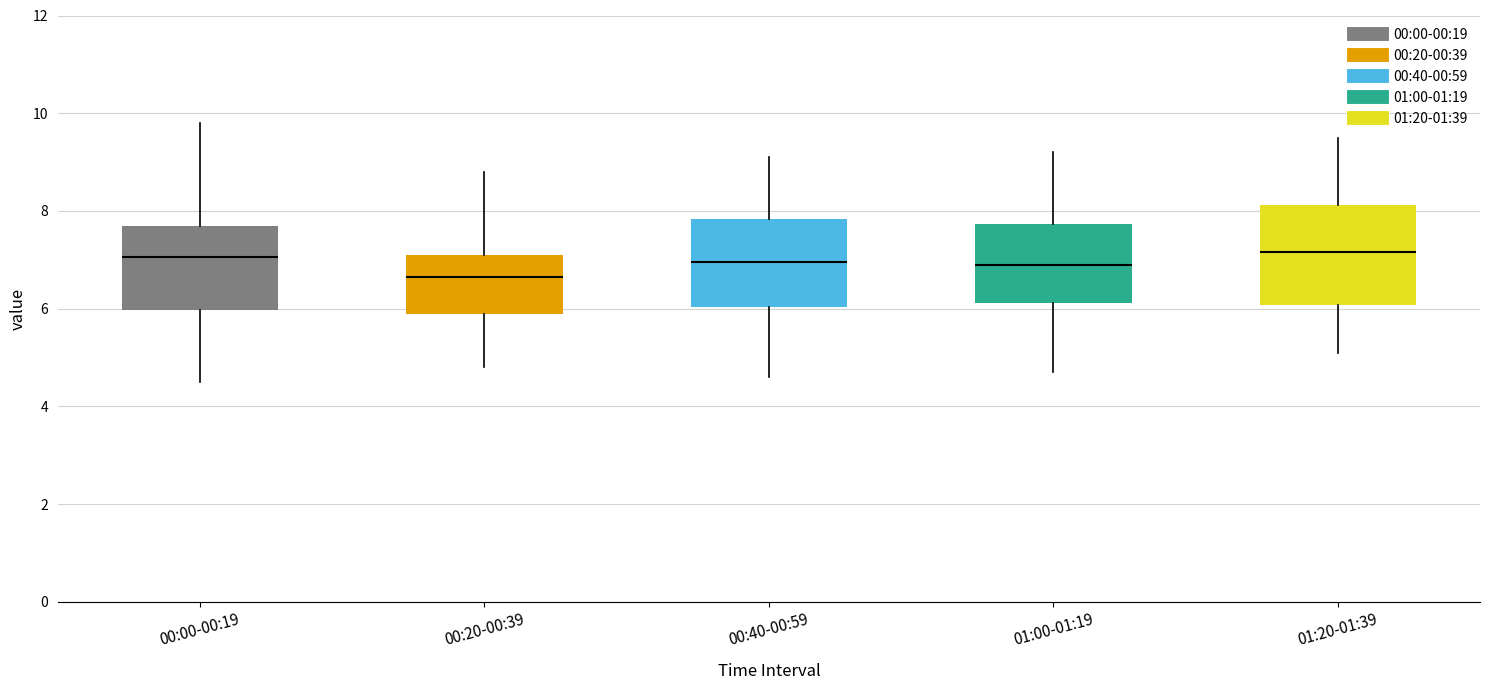

Which box has the lowest median line?

00:20-00:39